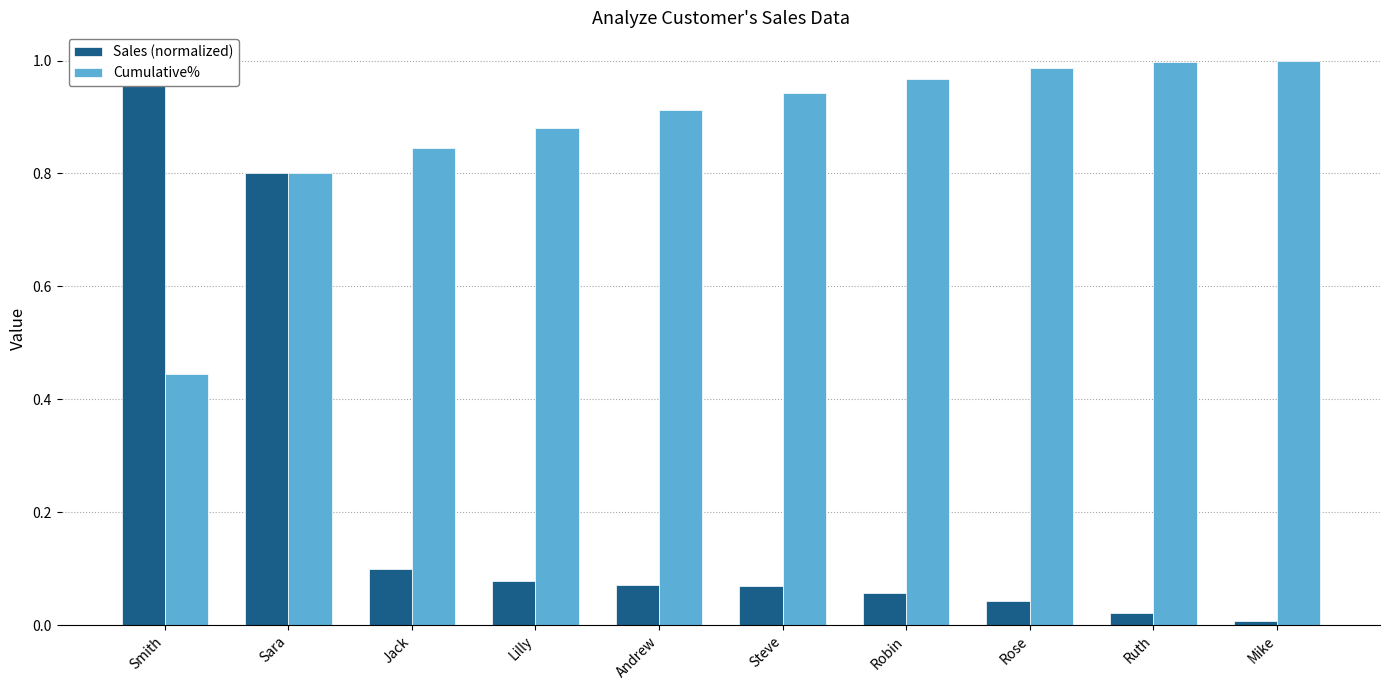

What is the label of the 3rd bar from the left?

Jack